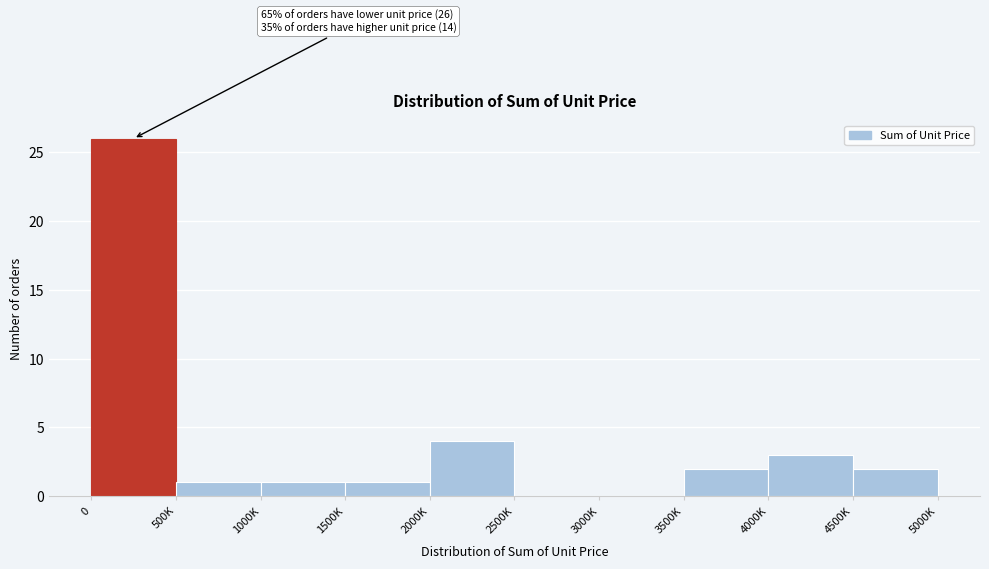

Reading left to right, transcribe all the data shown in this chart.

0=26	500K=1	1000K=1	1500K=1	2000K=4	2500K=0	3000K=0	3500K=2	4000K=3	4500K=2